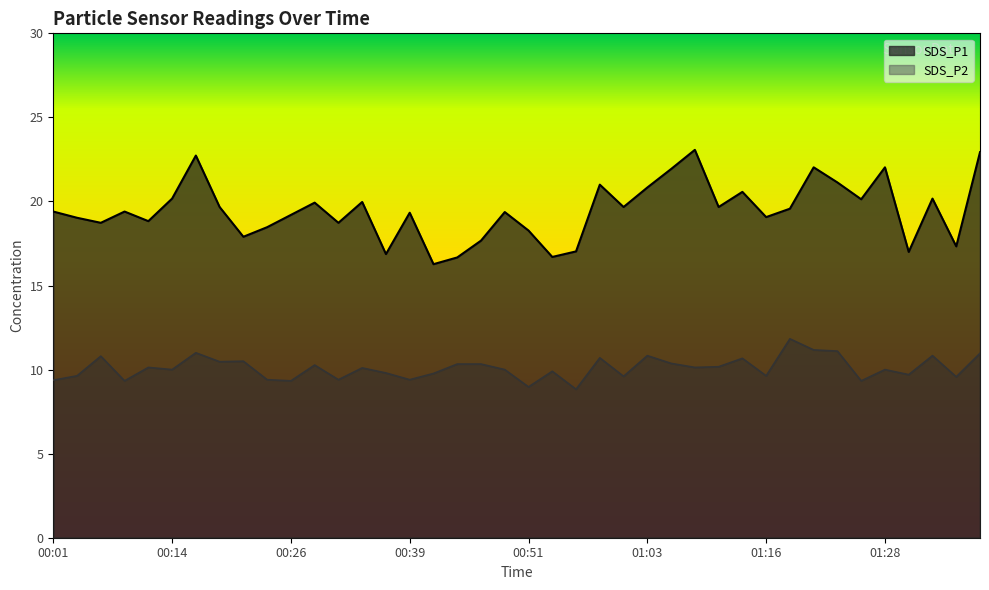

Between 01:01 and 01:26, which is larger?

01:26